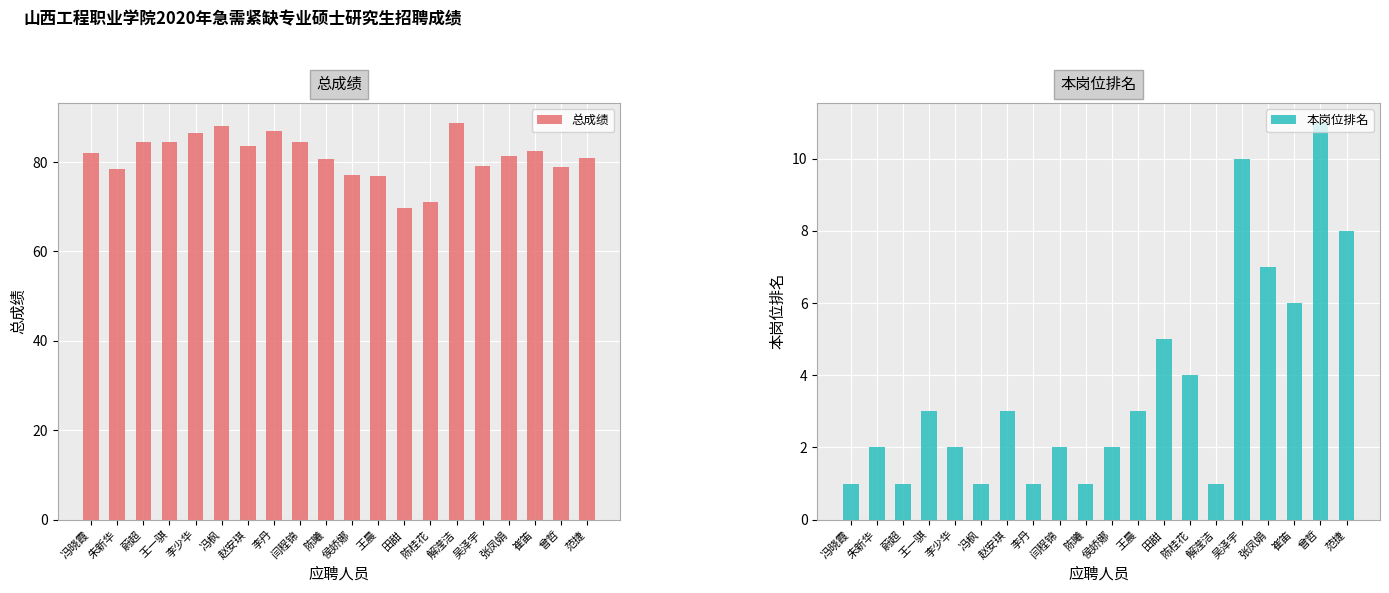

What are all the series names shown in the legend?

总成绩, 本岗位排名